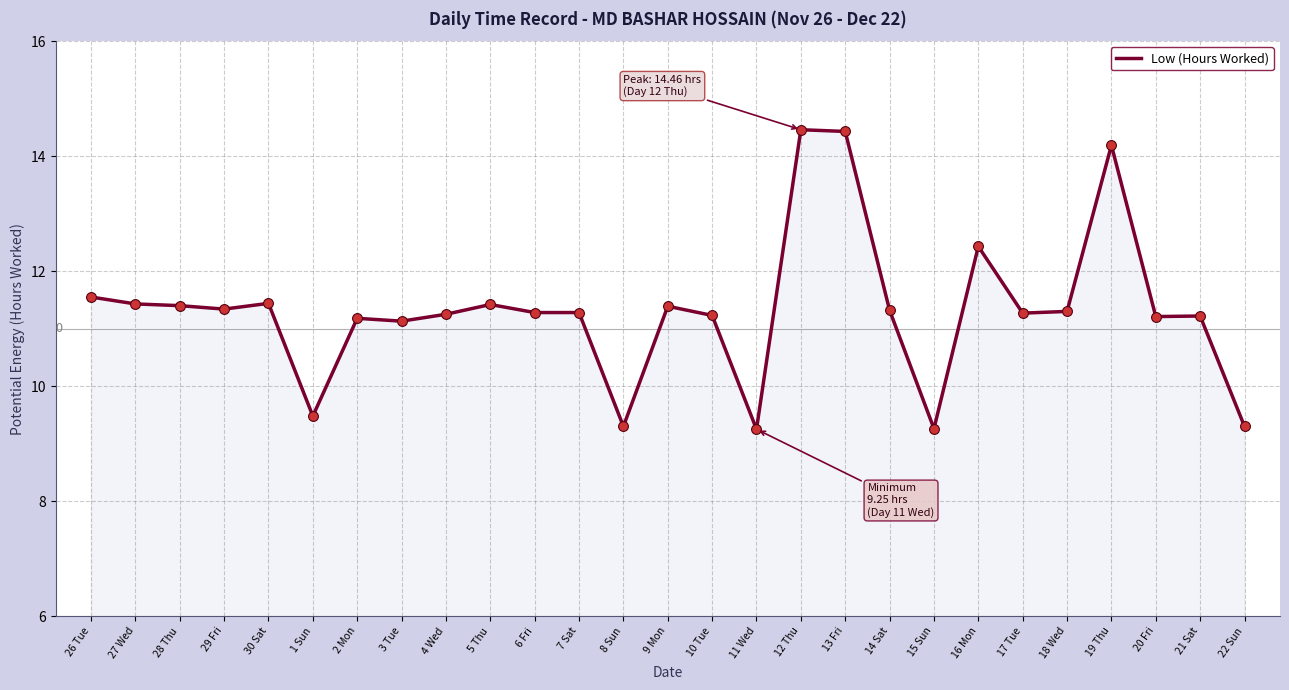

What is the change in value from 13 Fri to 16 Mon?

-2.0